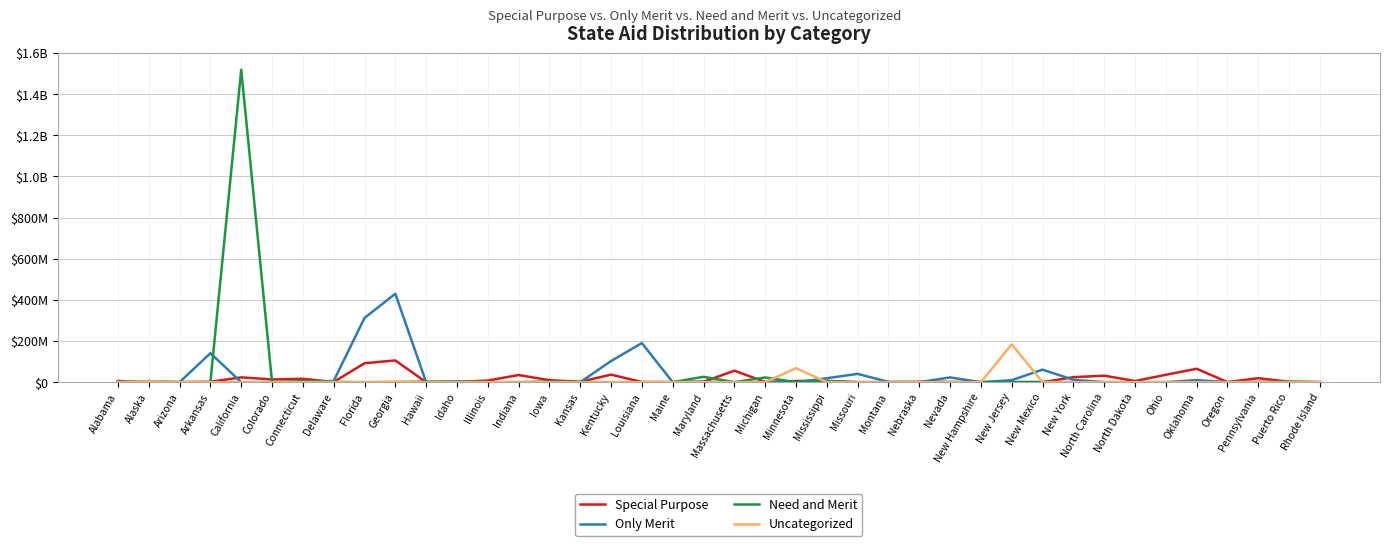

Is this an area chart (filled region under the line)?

No